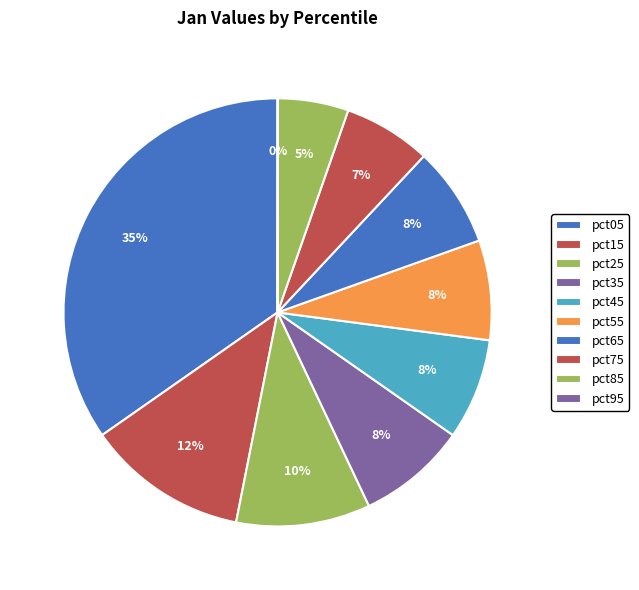

Approximately how many times larger is the value at pct25 compared to pct65?

1.3